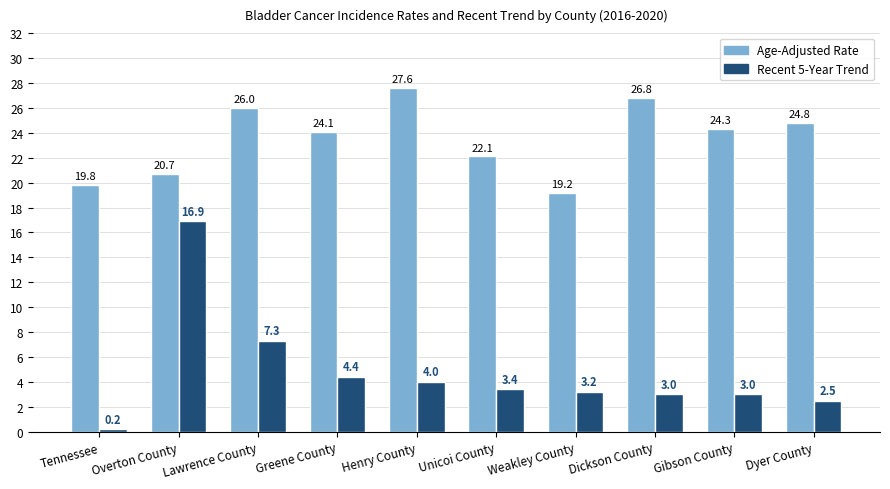

What position from the right is Gibson County?

2